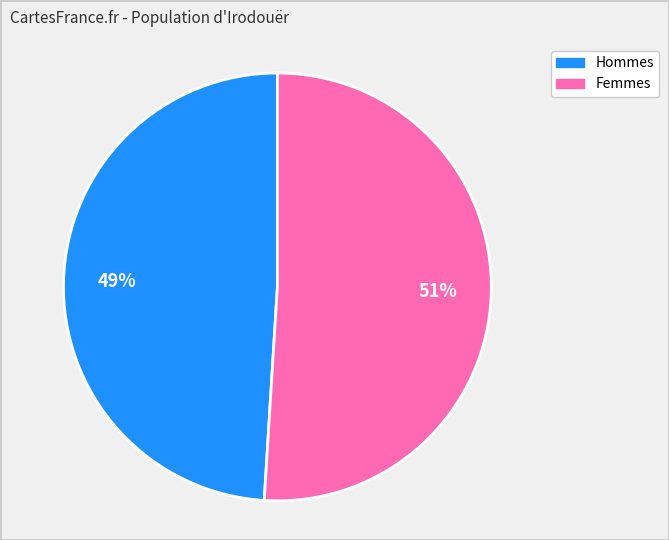

Is there a majority slice in this chart?

Yes